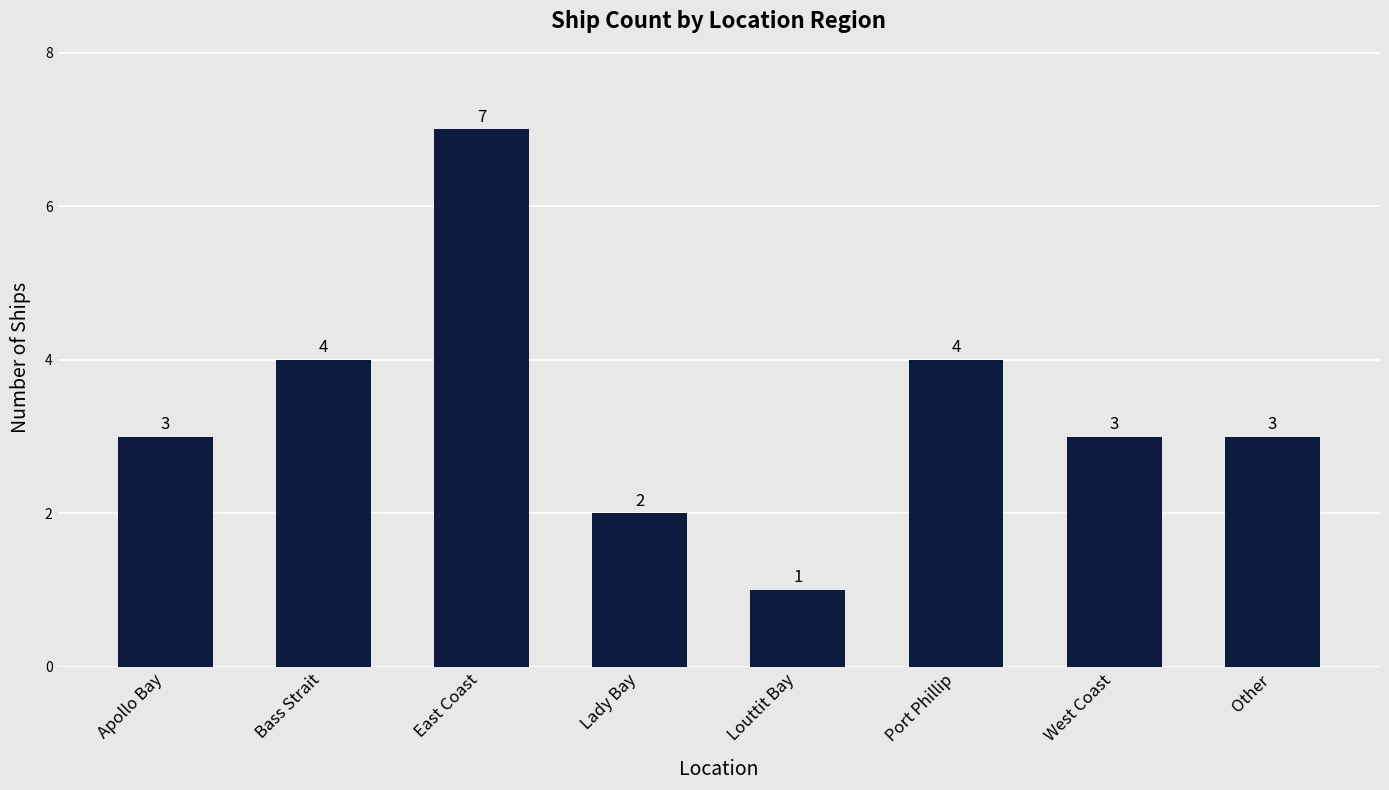

Does the chart contain any negative values?

No